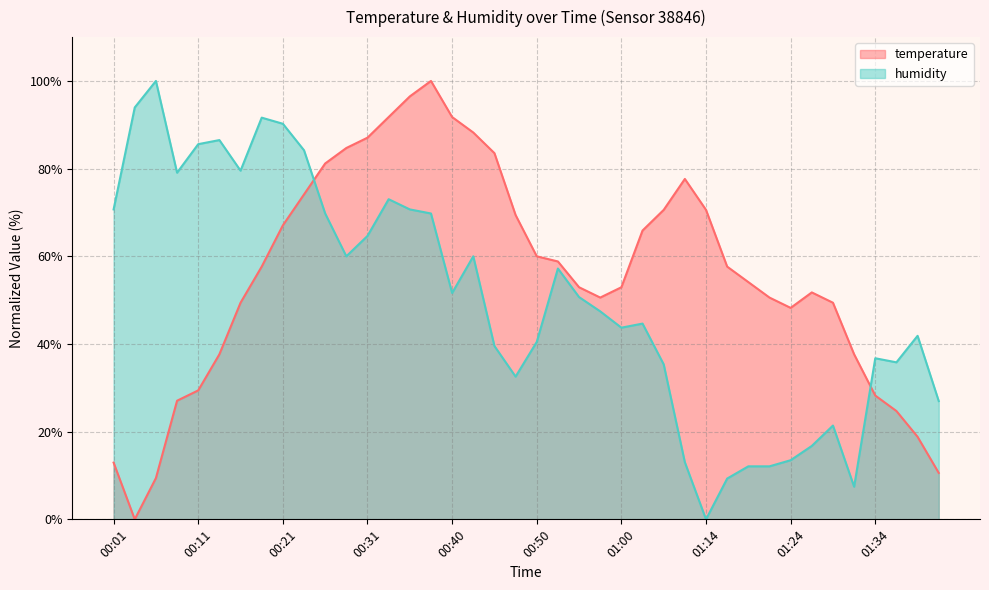

After their last crossing, which series has the higher values: humidity or temperature?

humidity